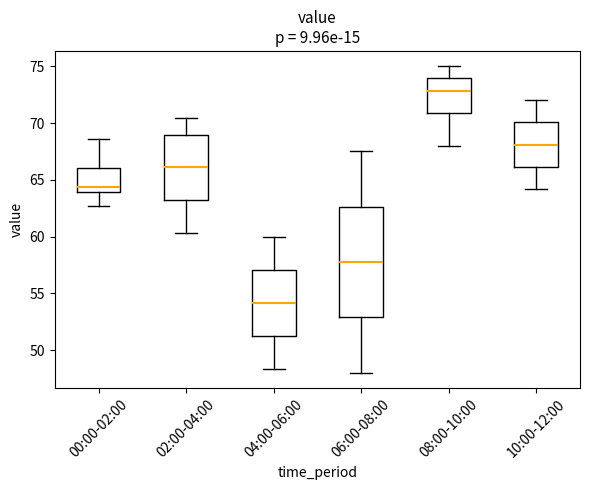

Which box is the tallest, from its lower edge to its upper edge?

06:00-08:00